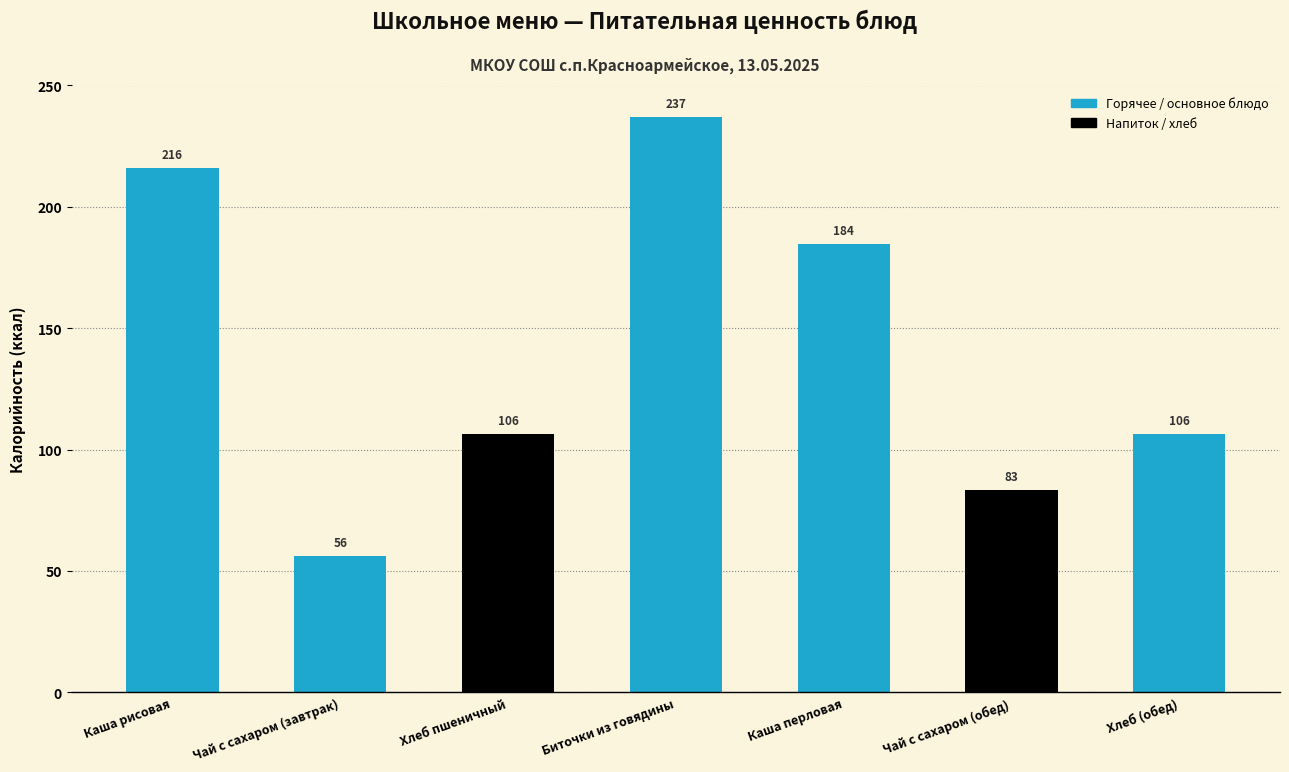

What is the value of the 1st bar from the left?

216.0